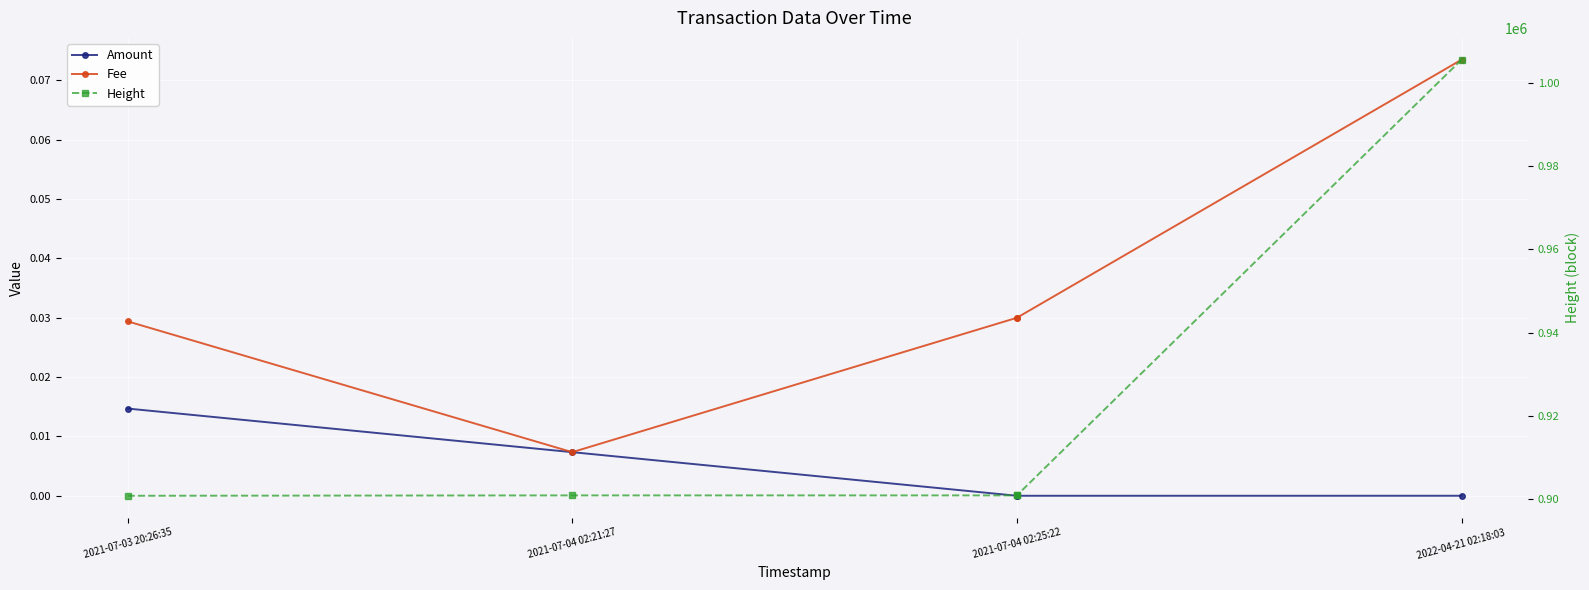

How many interior local valleys does the Amount series have?

1